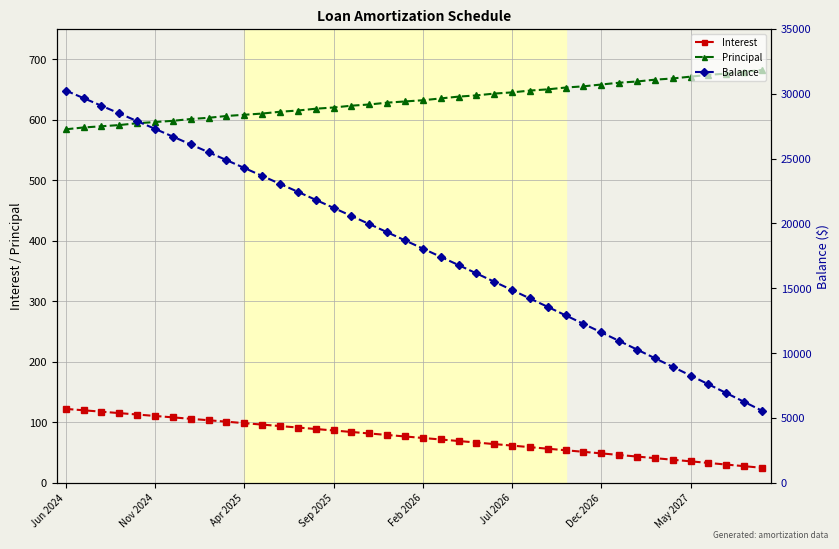

At 8, list the series in order from largest to smallest.

Balance, Principal, Interest